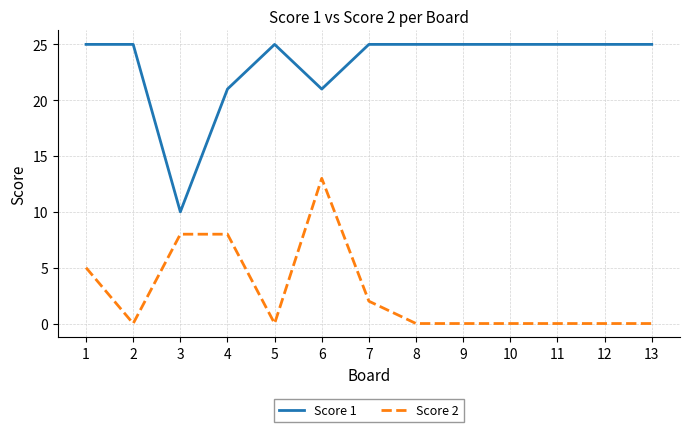

Which series has the widest spread of values?

Score 1